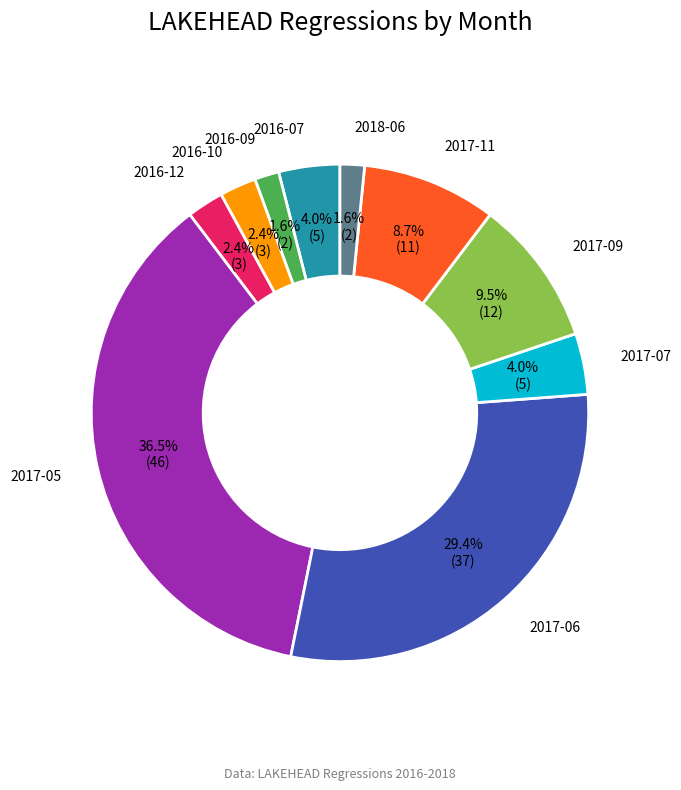

Does any single category account for the majority?

No